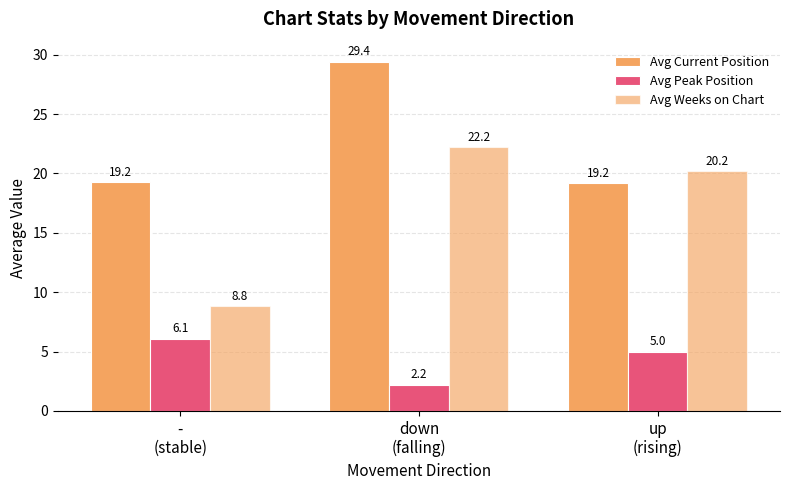

The value of Avg Current Position at down
(falling) is 16.7. True or false?

False